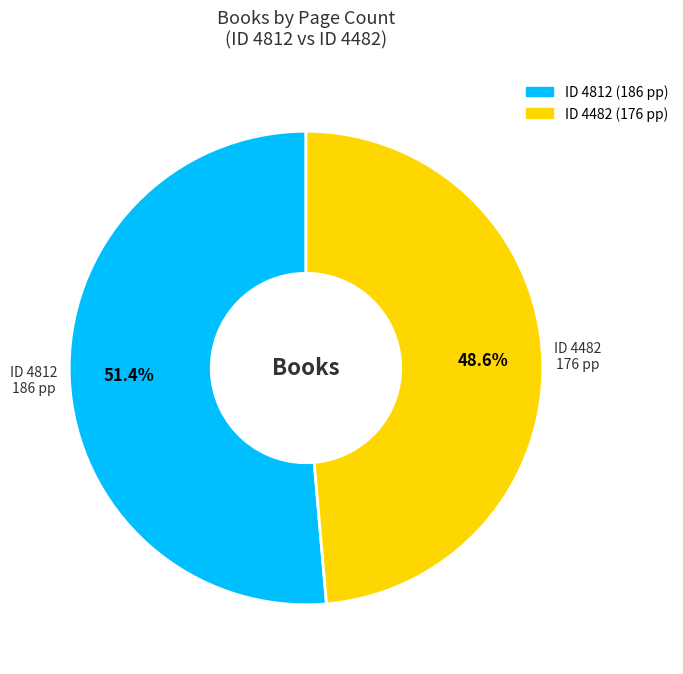

To the nearest percent, what is the difference between the largest and smallest slice percentages?

3%